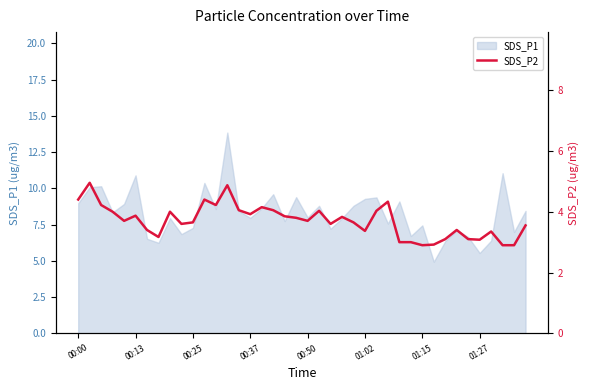

The SDS_P1 series shows 10.9 at 00:13. True or false?

True